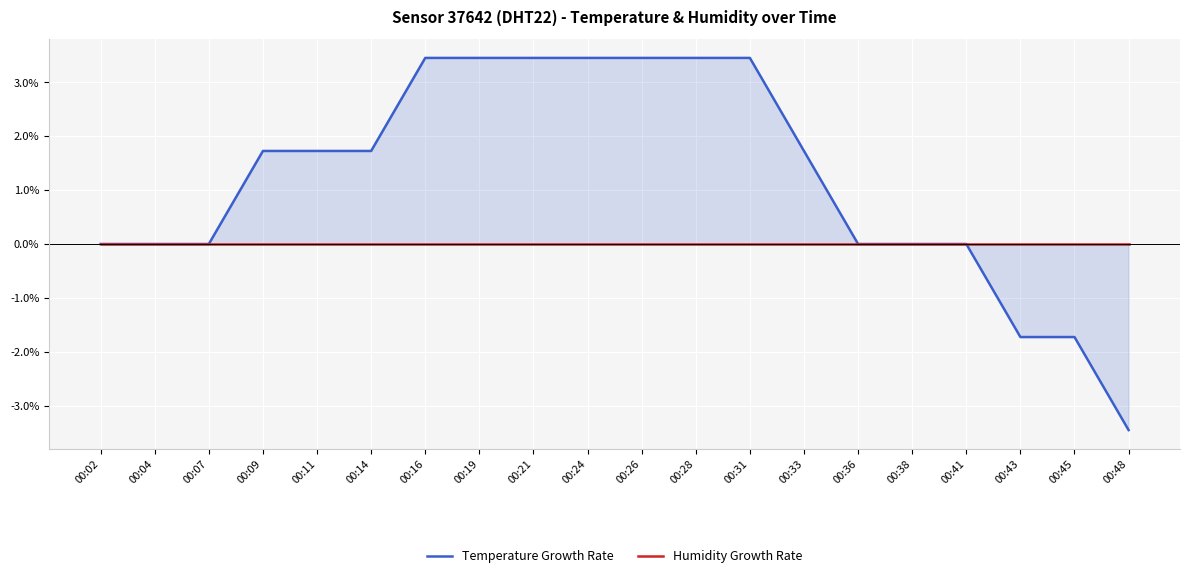

The Temperature Growth Rate series shows -1.7 at 00:43. True or false?

True